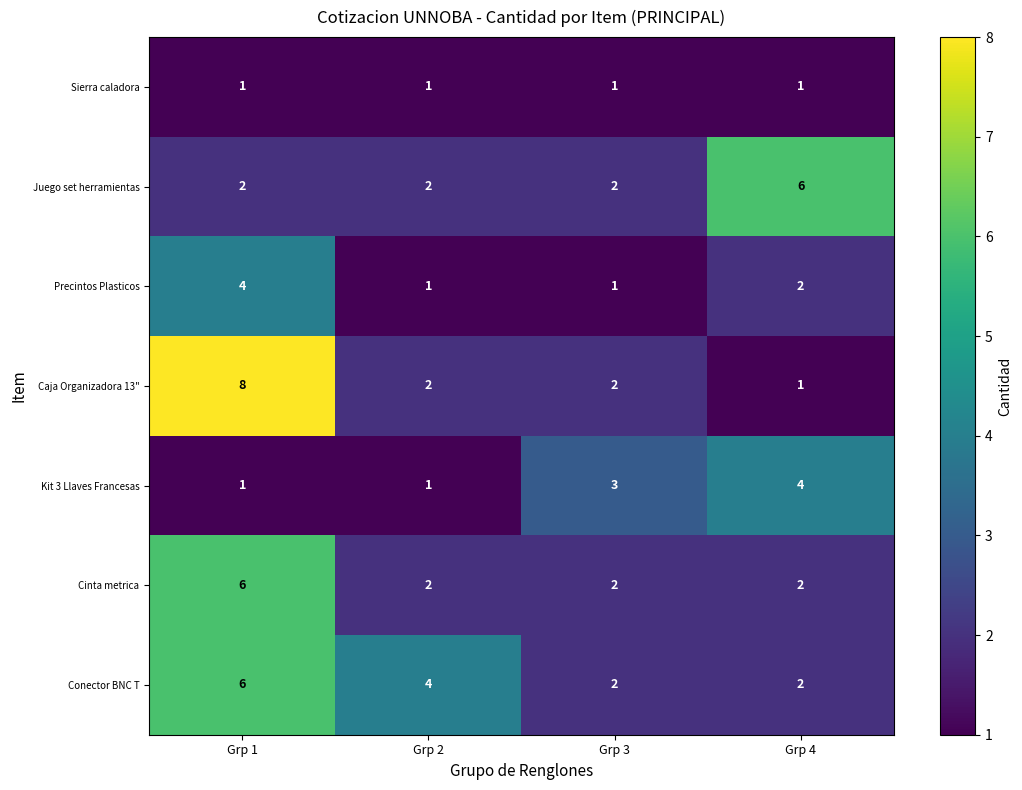

Where does the Caja Organizadora 13" series first go above 2?

Grp 1